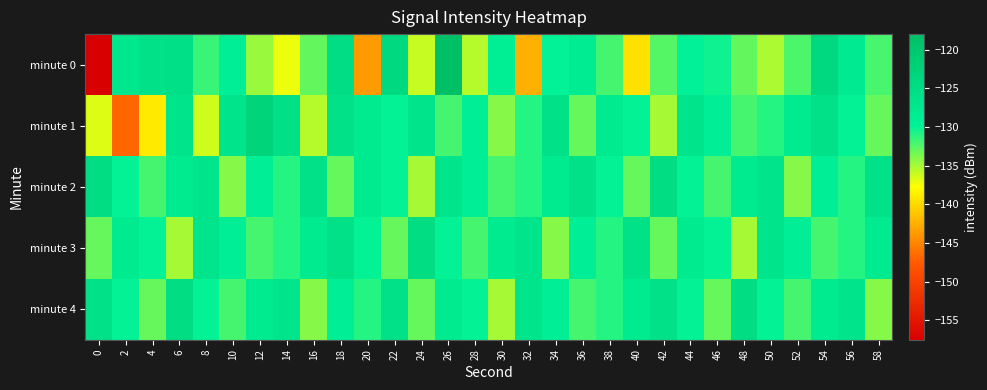

What is the total value across all series at 20?

-660.7